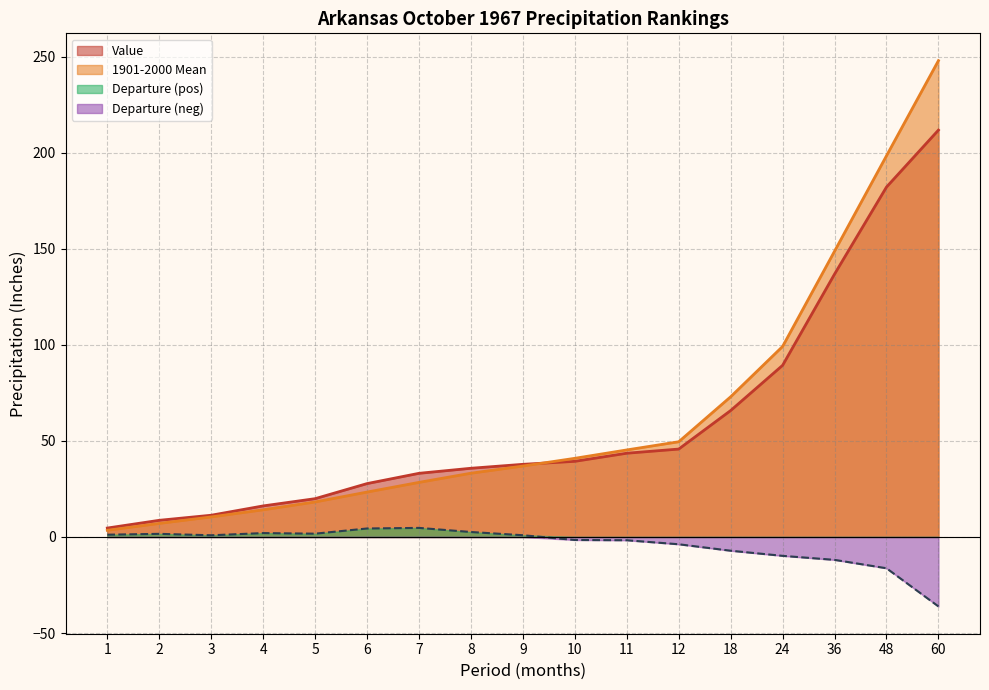

Where does the Departure series first go above 0?

1